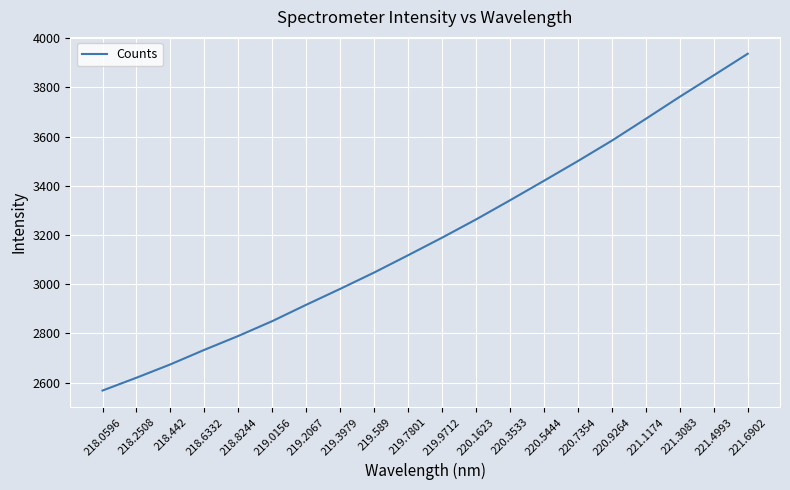

Is it true that the value at 219.9712 is 3189.1?

True